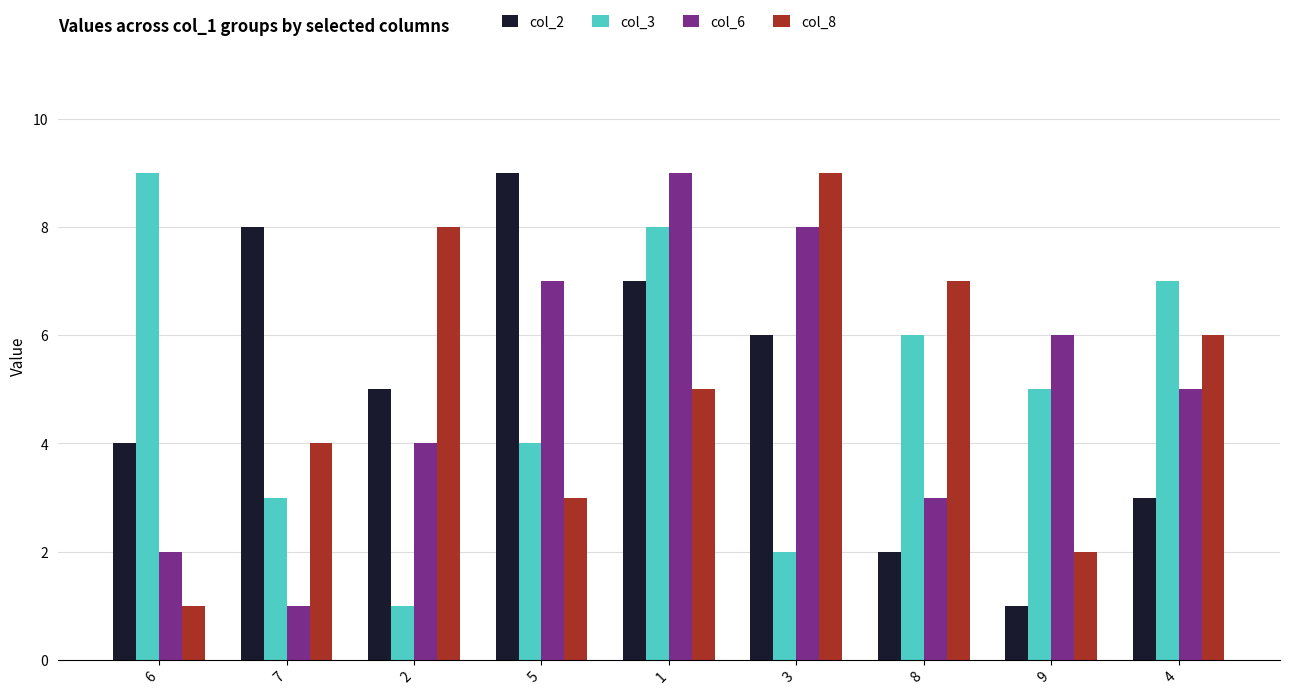

Rank the series at 7 from lowest to highest value.

col_6, col_3, col_8, col_2